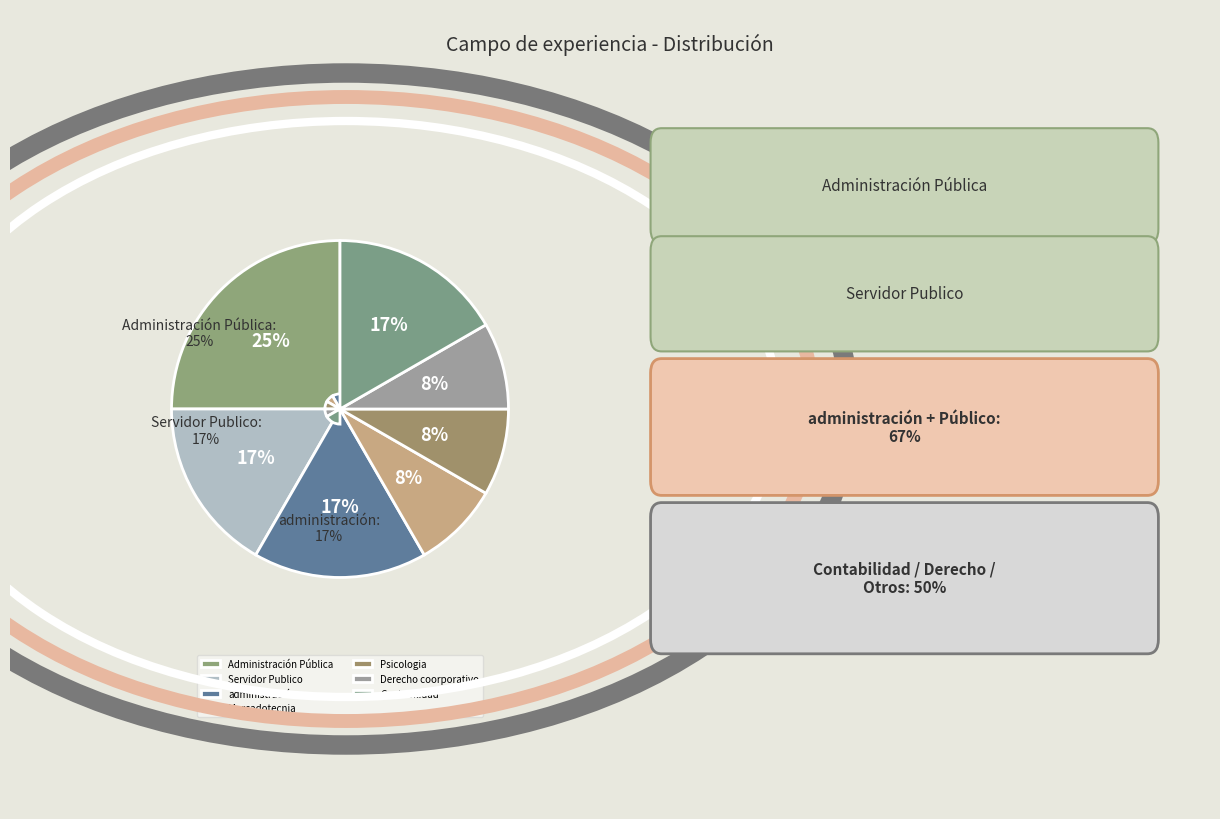

Between administración and Contabilidad, which is larger?

administración